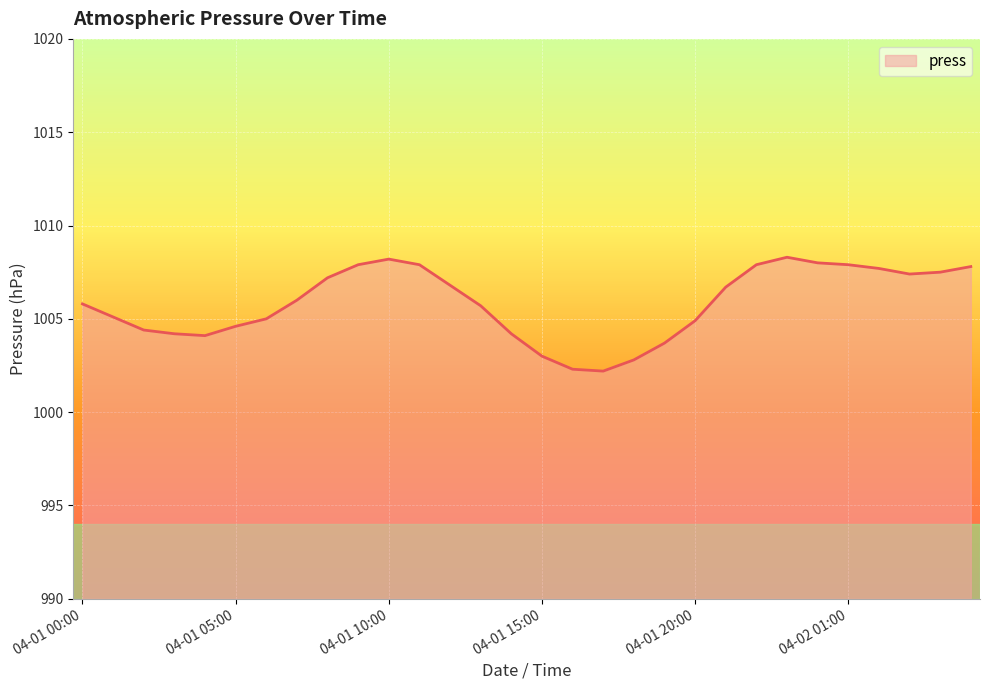

What is the difference between the maximum and minimum values?

6.1